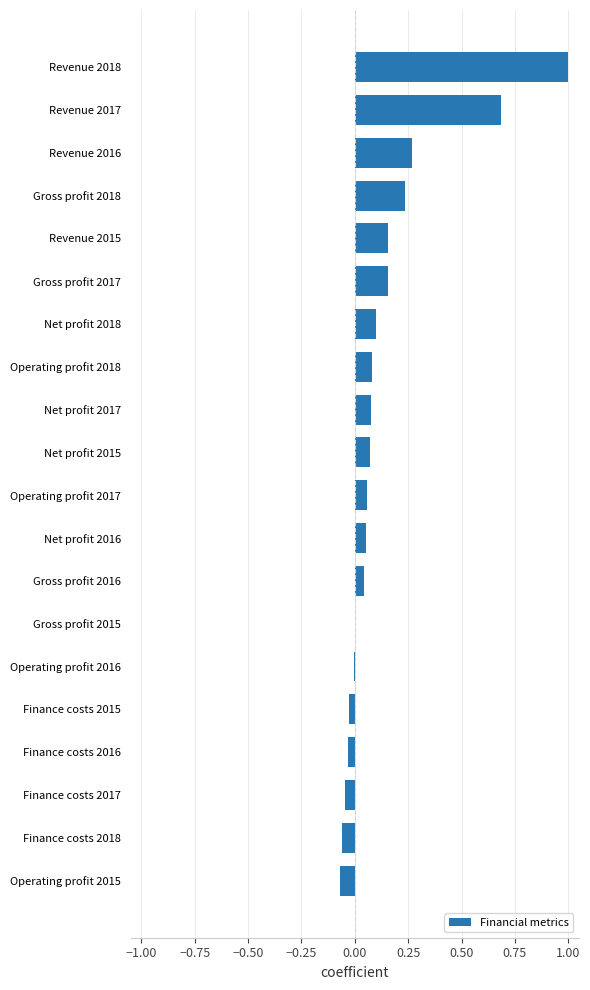

The chart shows a value of 0.0 at Net profit 2015. True or false?

False